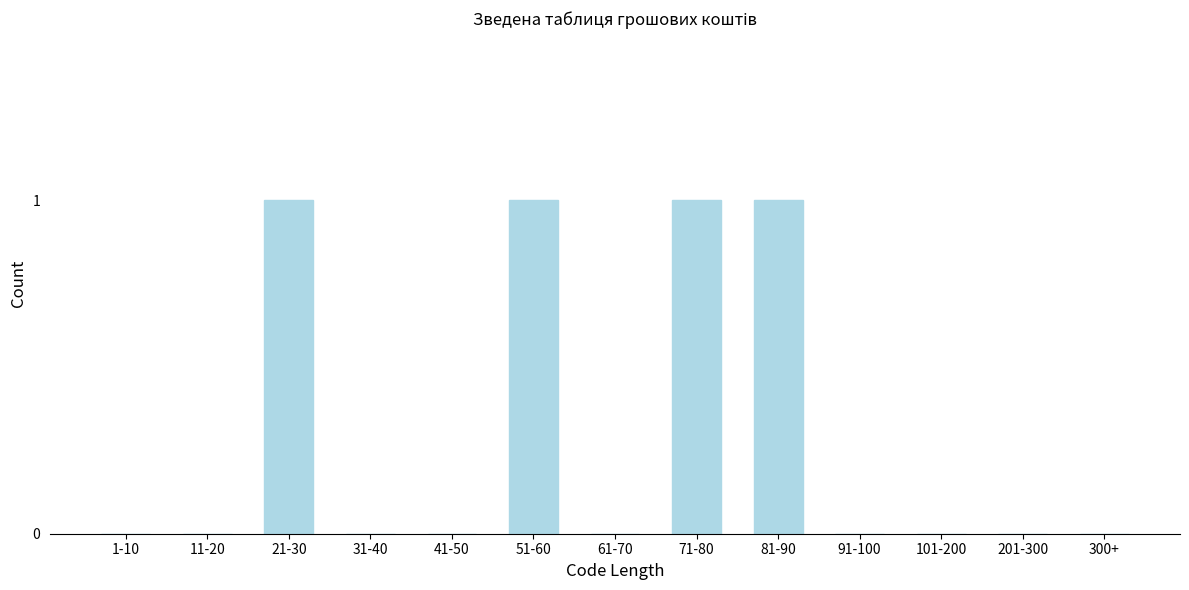

Reading left to right, list all the values displayed in this chart.

1-10=0	11-20=0	21-30=1	31-40=0	41-50=0	51-60=1	61-70=0	71-80=1	81-90=1	91-100=0	101-200=0	201-300=0	300+=0